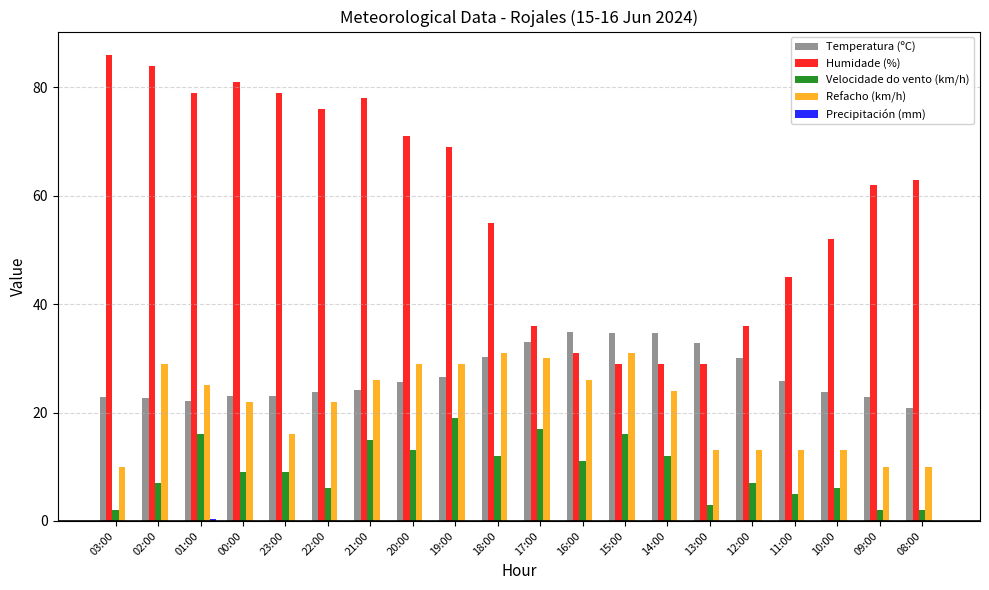

What is the total value across all series at 08:00?

95.8